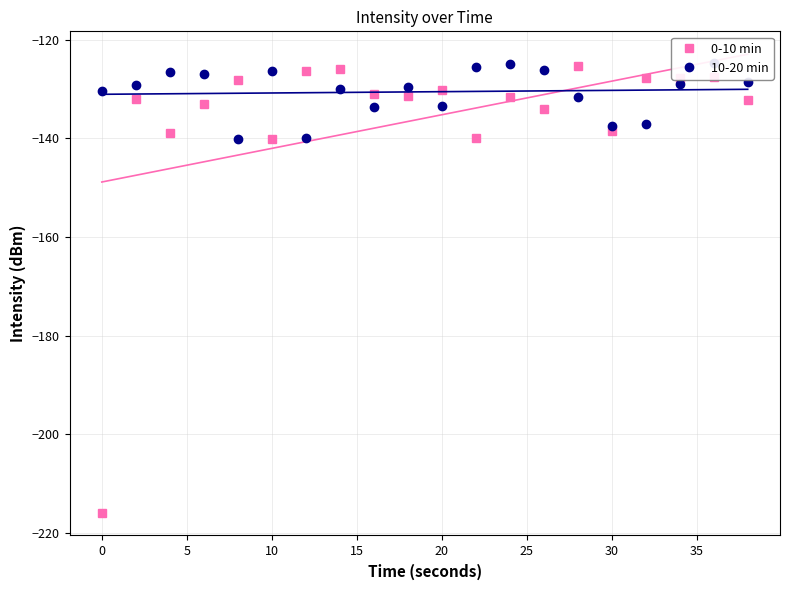

What is the highest value of the 0-10 min series?

-125.4